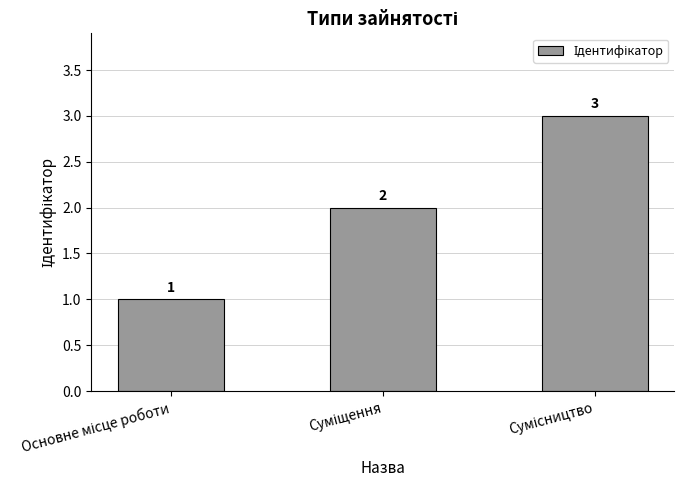

How many values are between 1 and 3?

3